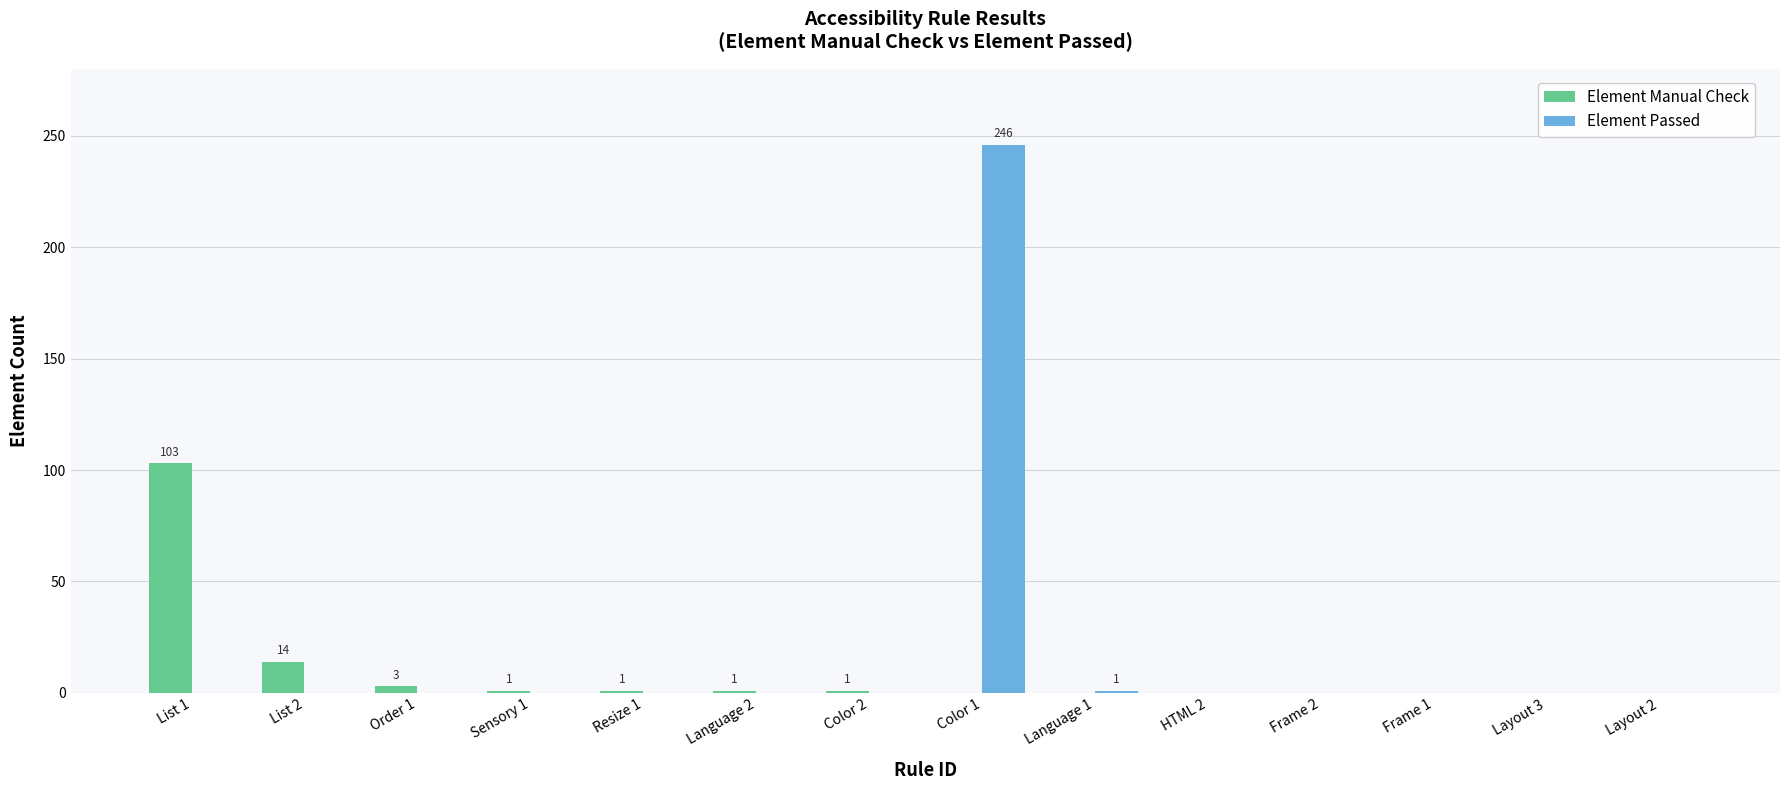

The value of Element Manual Check at List 1 is 103. True or false?

True